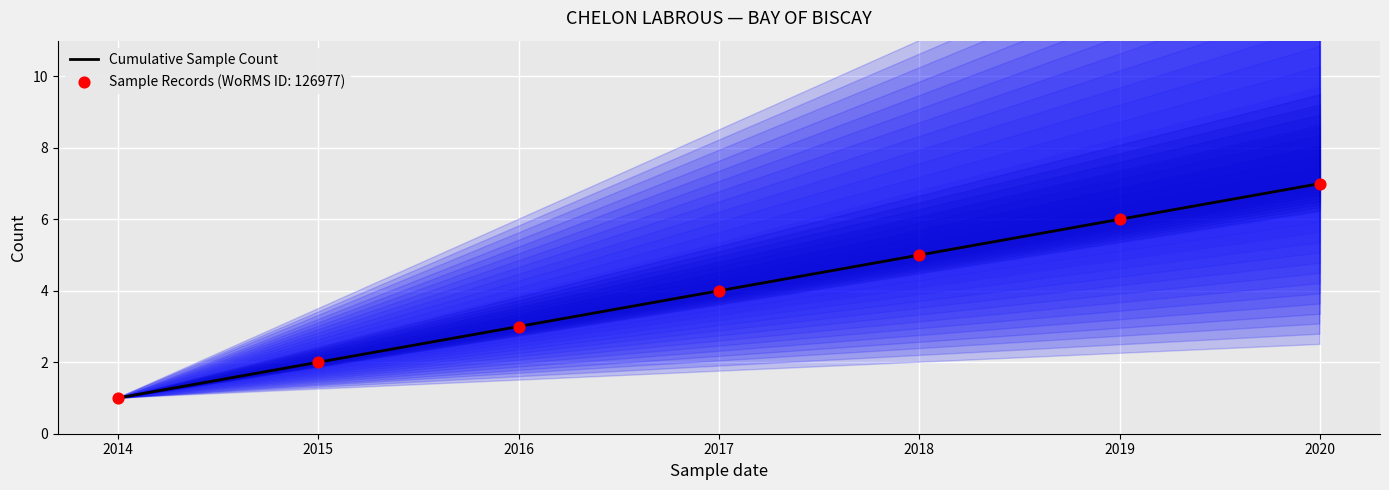

Approximately how many times larger is the value at 2015 compared to 2019?

0.3